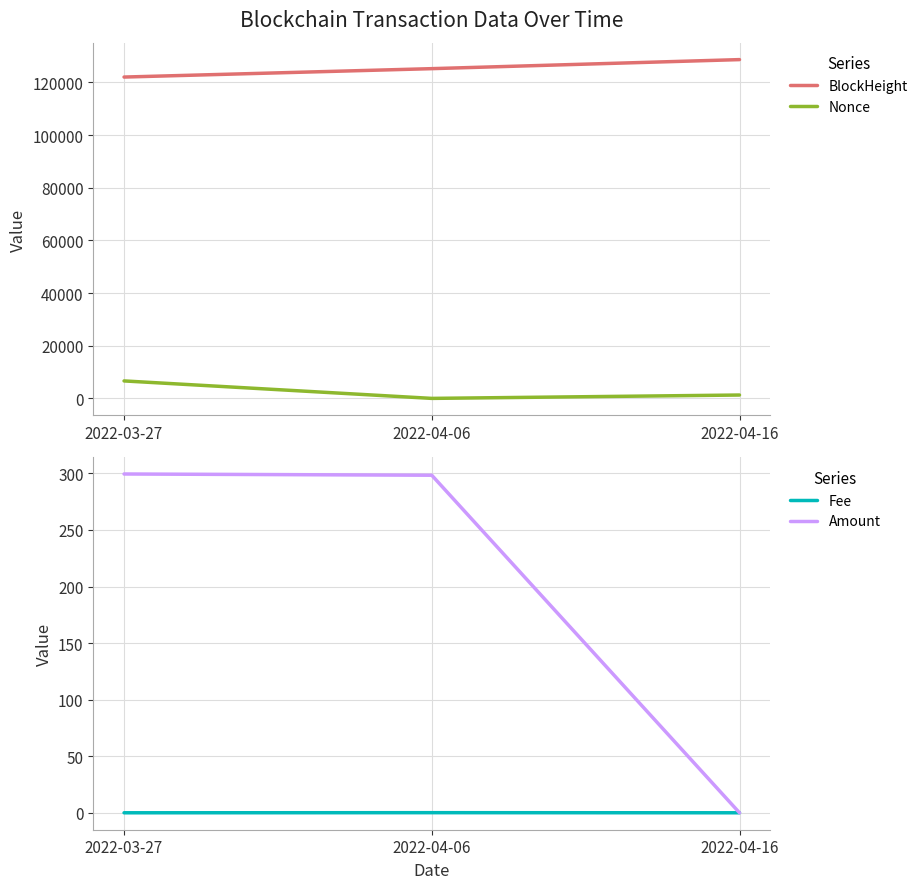

How many data points does each series have?

3